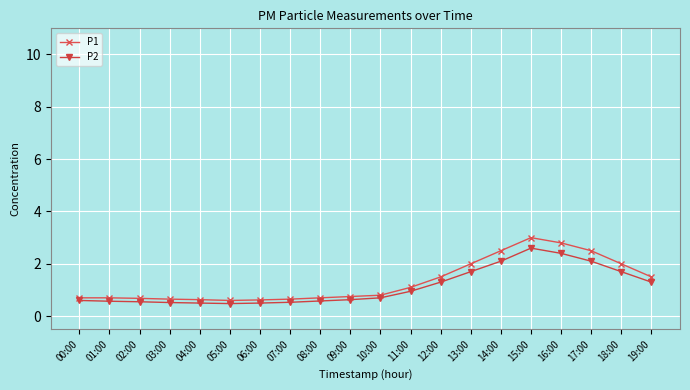

Which series has the widest spread of values?

P1